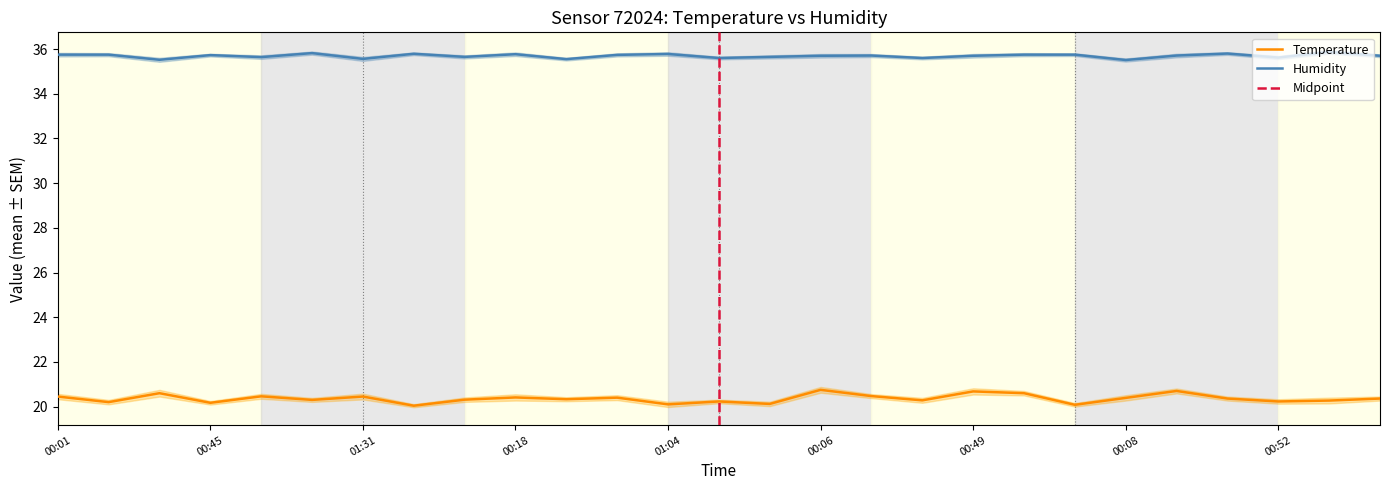

What position from the left is 01:31?

7